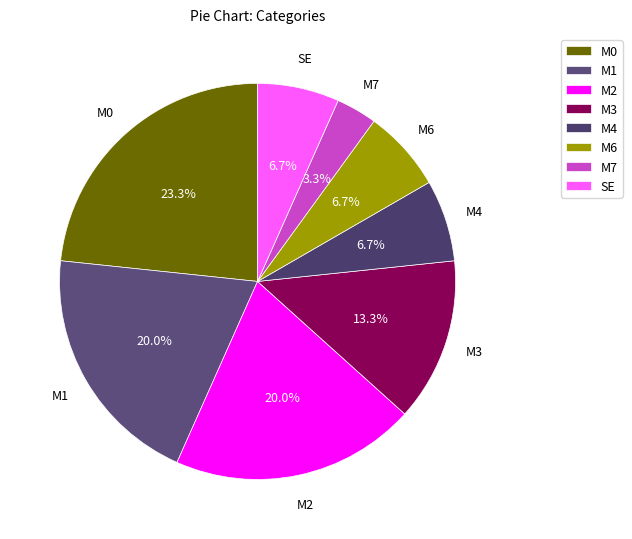

What is the ratio of the value at M4 to the value at SE?

1.0